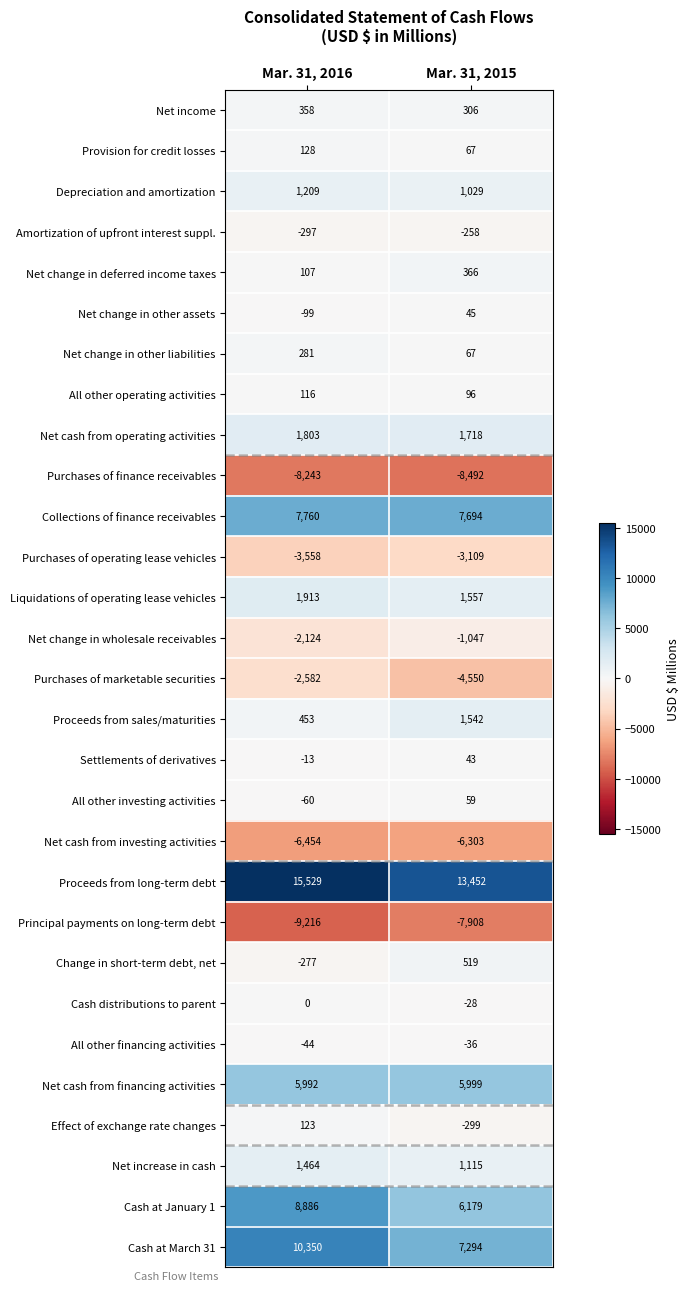

What is the difference between the Net cash from operating activities values at Mar. 31, 2016 and Mar. 31, 2015?

85